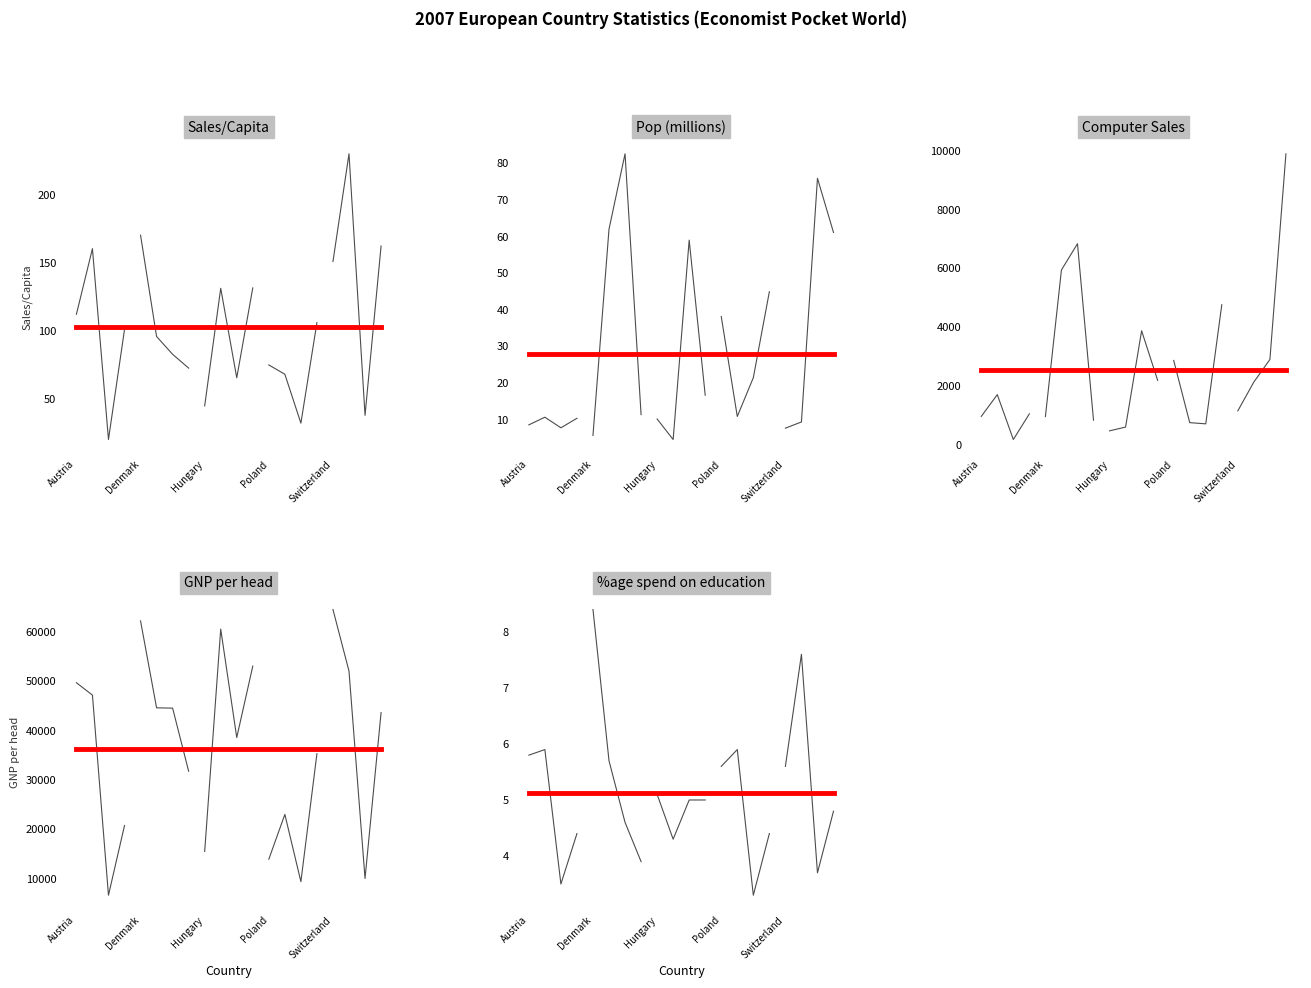

True or false: Computer Sales and GNP per head intersect in this chart.

False